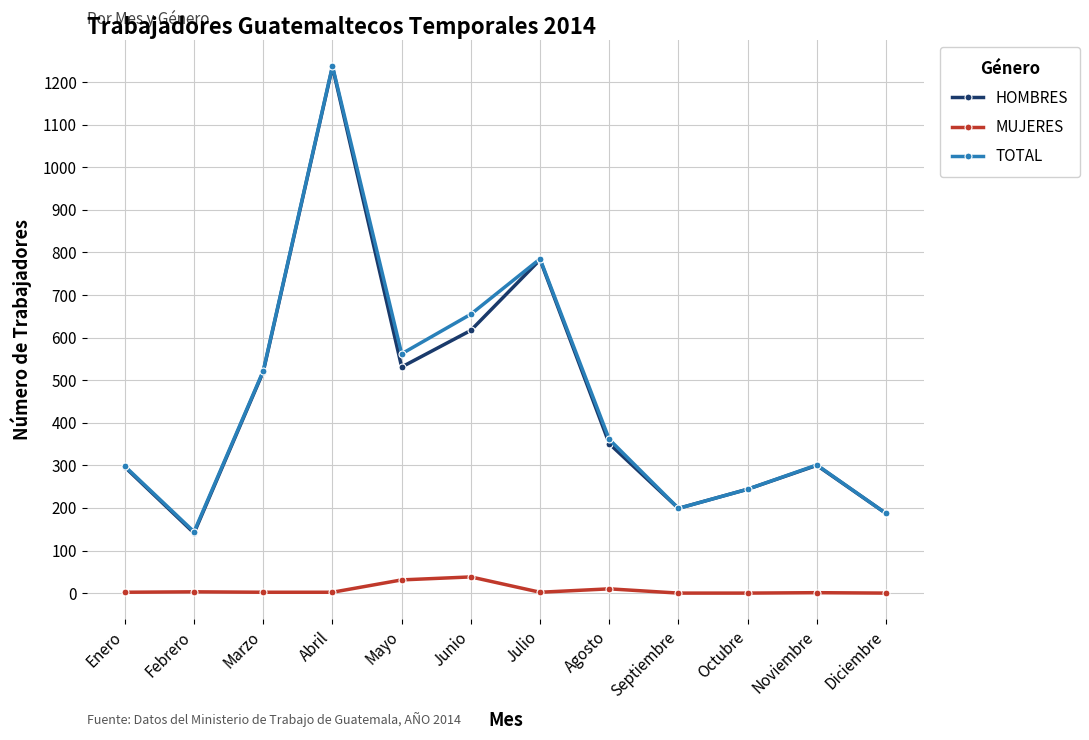

The HOMBRES series shows 141 at Febrero. True or false?

True